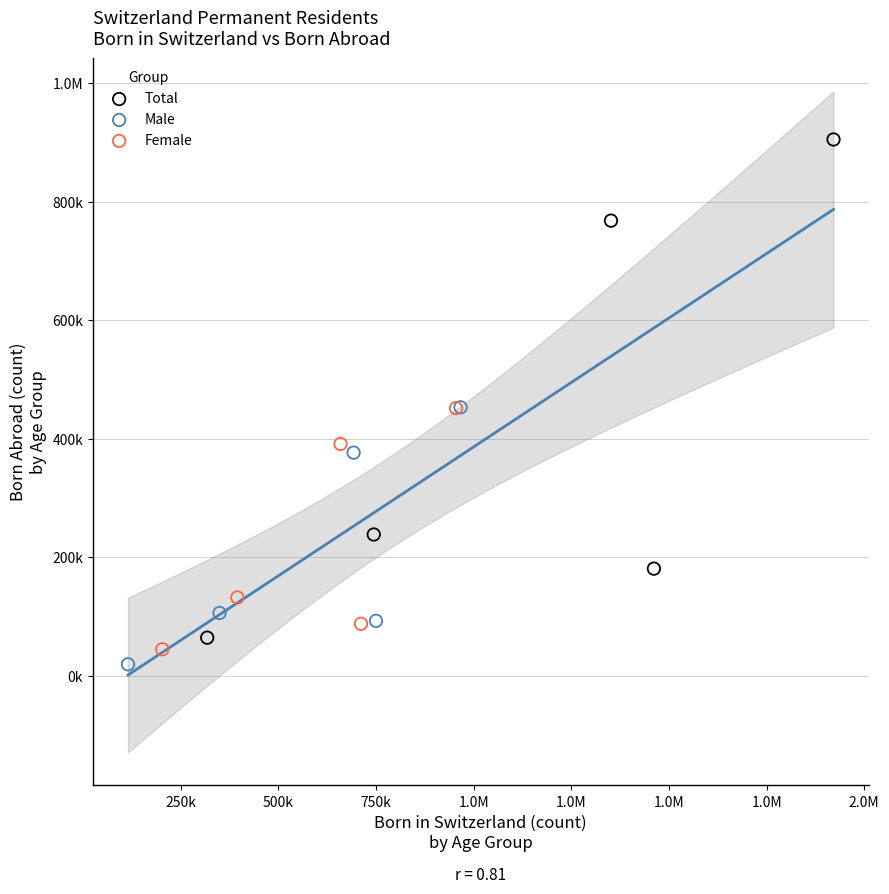

What are all the series names shown in the legend?

Total, Male, Female